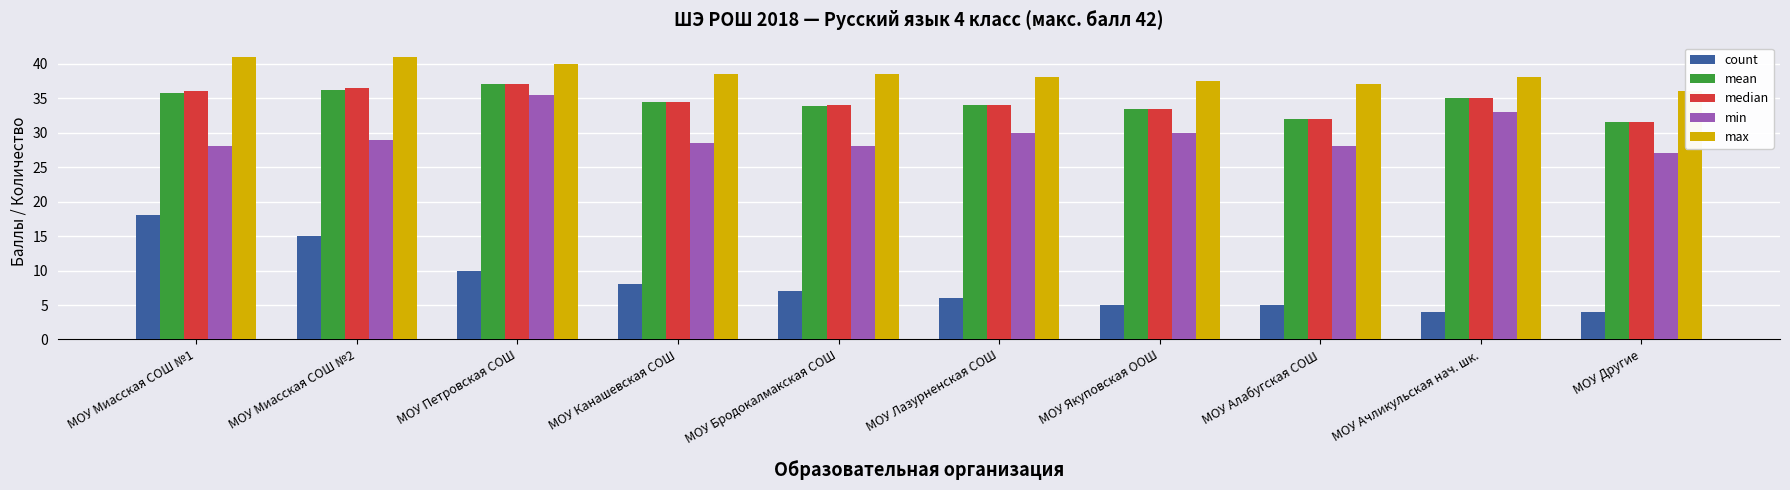

What is the value of the mean bar at the 8th from the left?

32.0